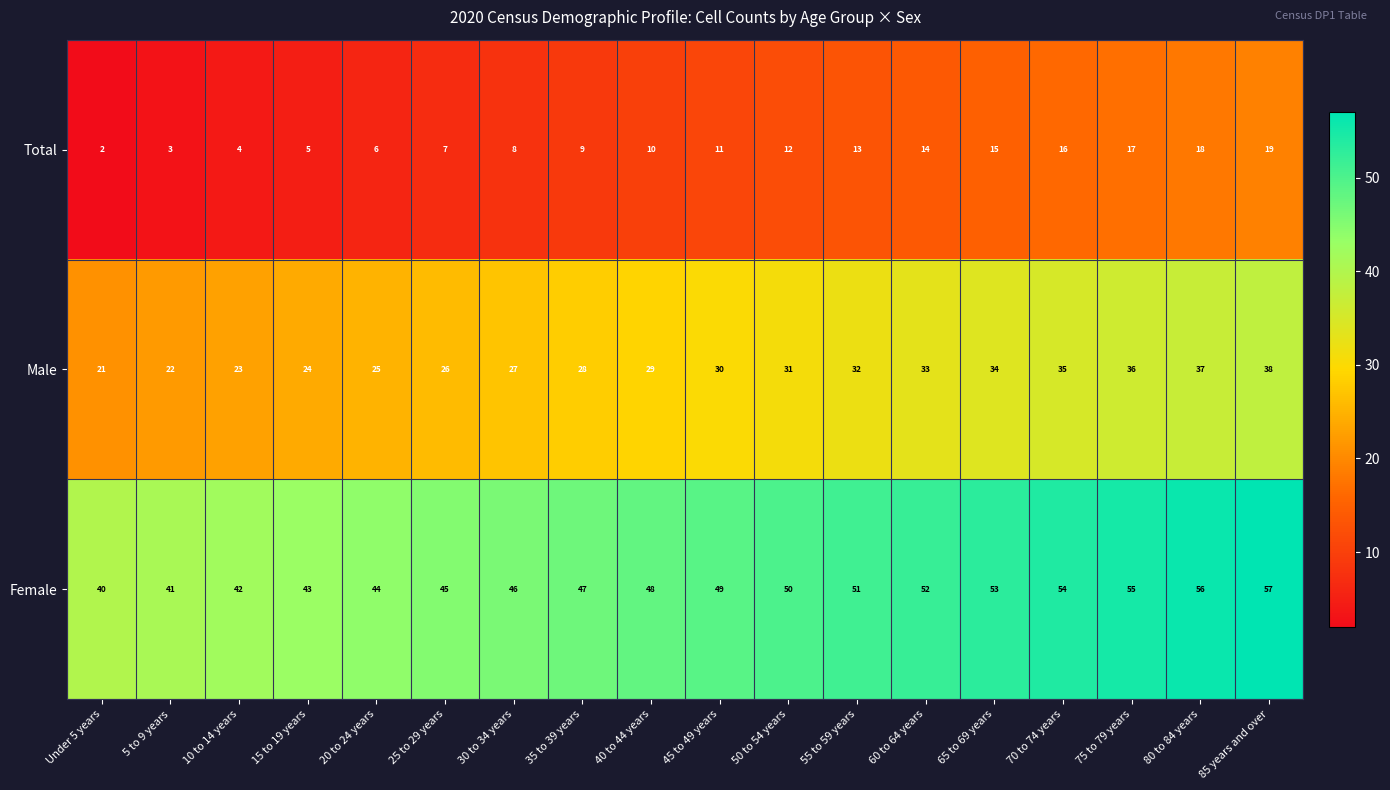

What is the difference between the maximum and second lowest values in the Female series?

16